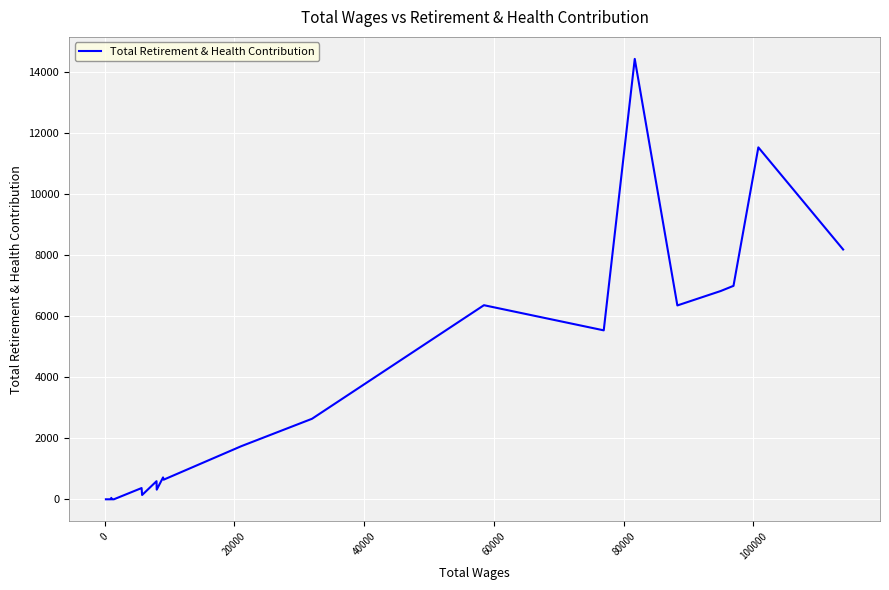

What is the difference between the maximum and minimum values?

14428